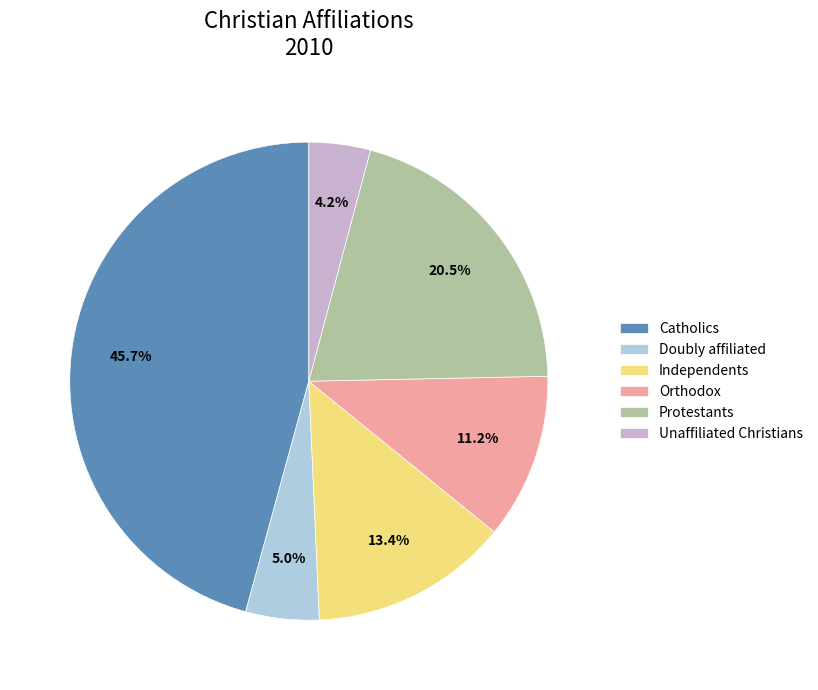

To the nearest percent, what is the difference between the largest and smallest slice percentages?

42%